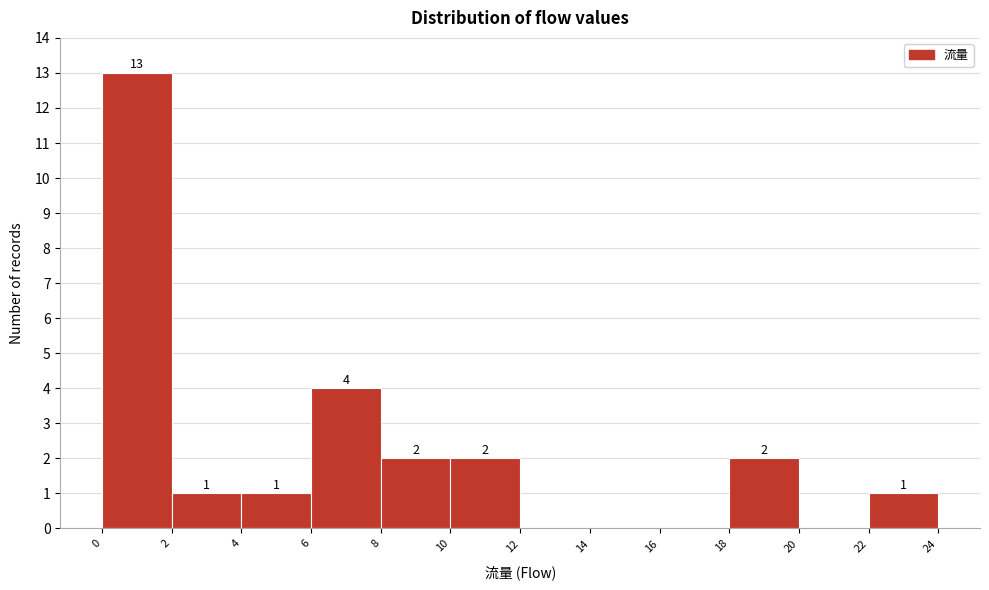

Which range on the x-axis has the tallest bar?

0 to 2